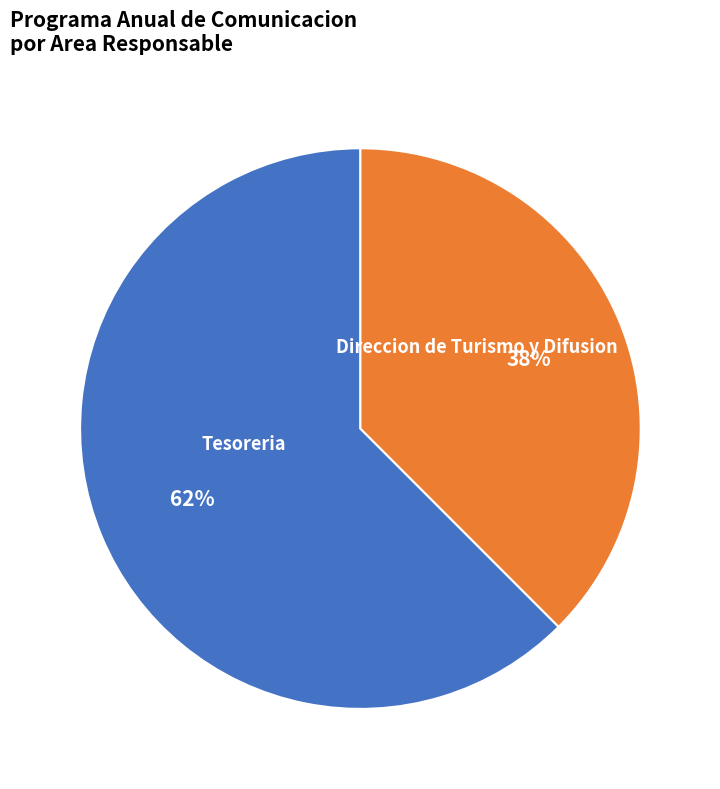

To the nearest percent, what is the average slice percentage?

50%